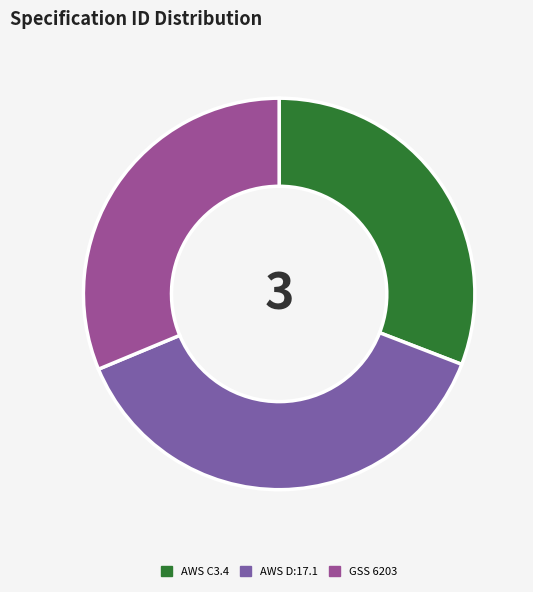

What is the largest slice in the pie chart?

AWS D:17.1